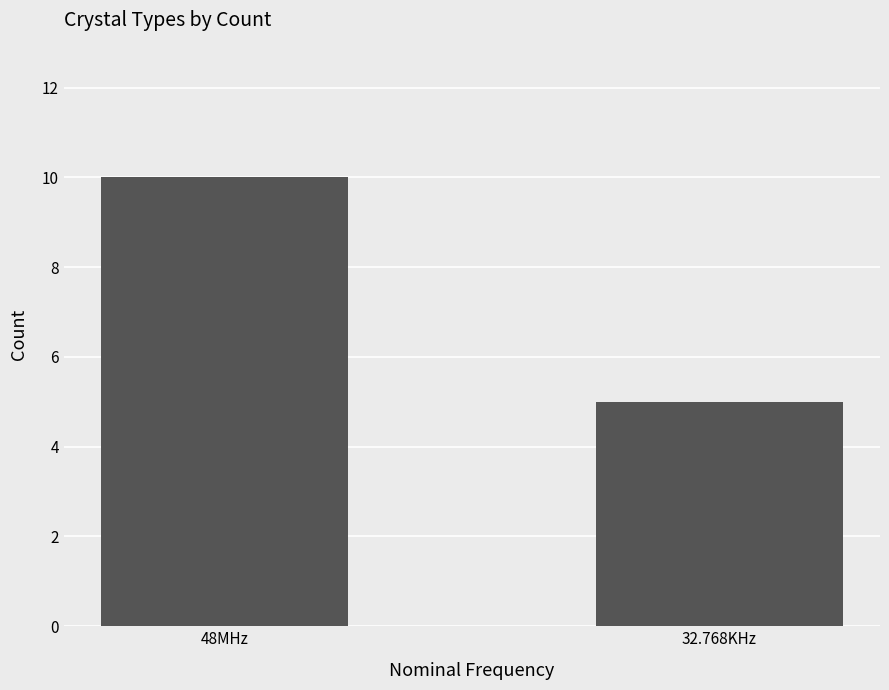

What position from the right is 48MHz?

2